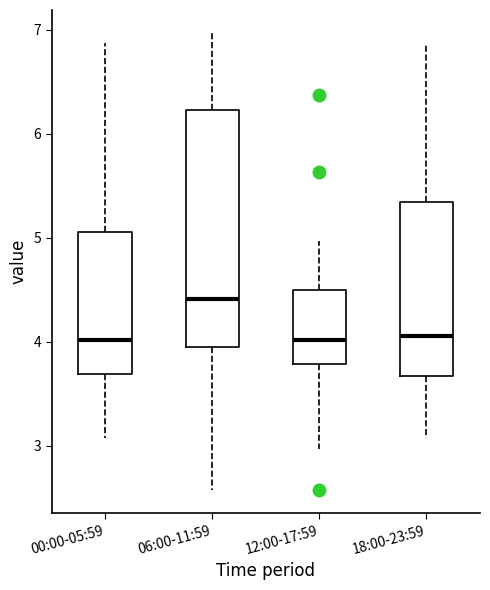

Comparing the boxes themselves (not the whiskers), which one is the tallest?

06:00-11:59